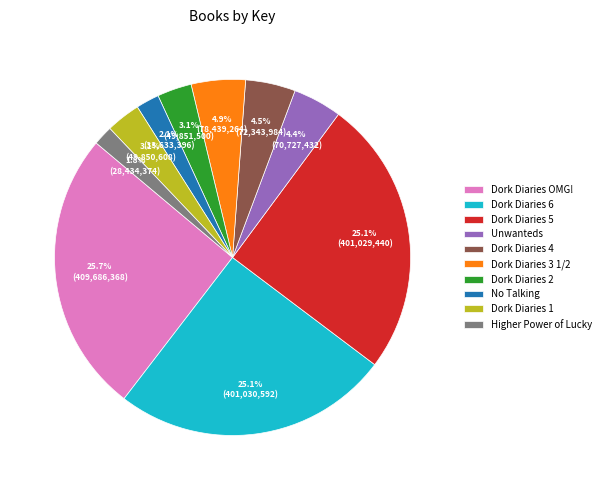

The Dork Diaries OMG! slice represents 26% of the pie. True or false?

True